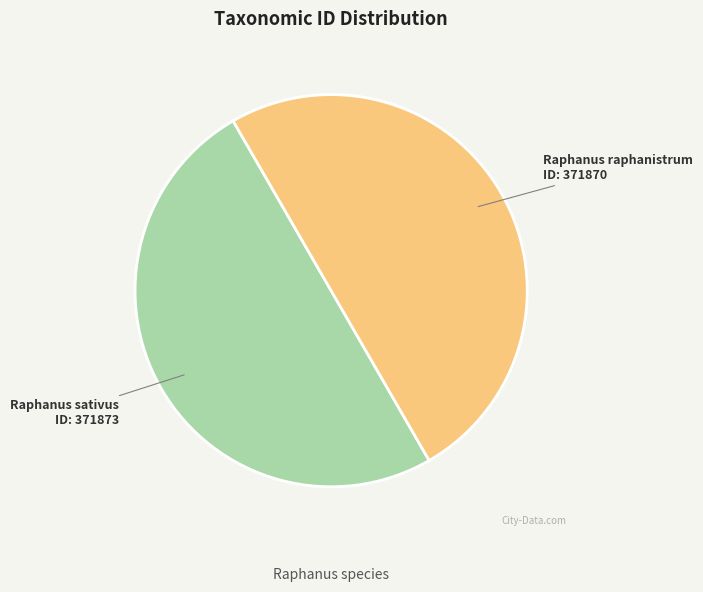

Do Raphanus raphanistrum and Raphanus sativus together represent more than half of the pie?

Yes